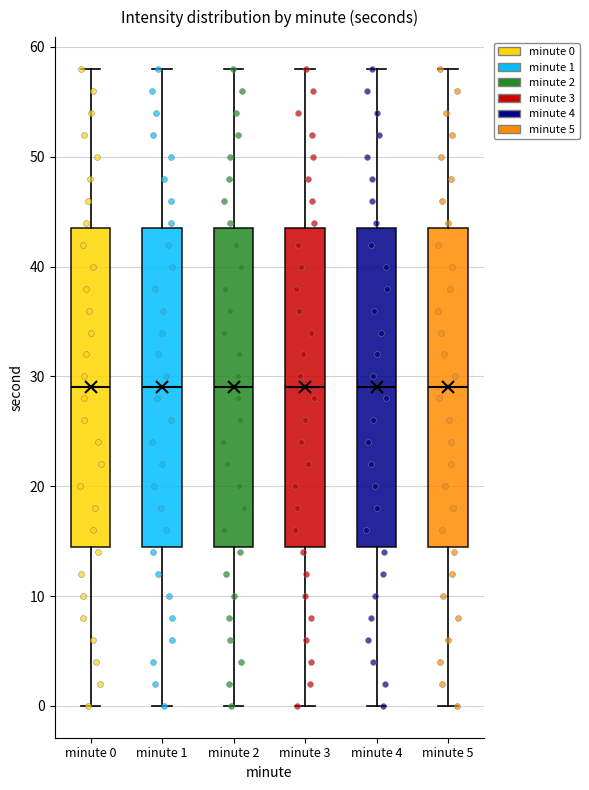

Where does the lower whisker of the box for minute 5 end on the y-axis? The values are not printed on the chart, so give them approximately, as read against the axis.

0